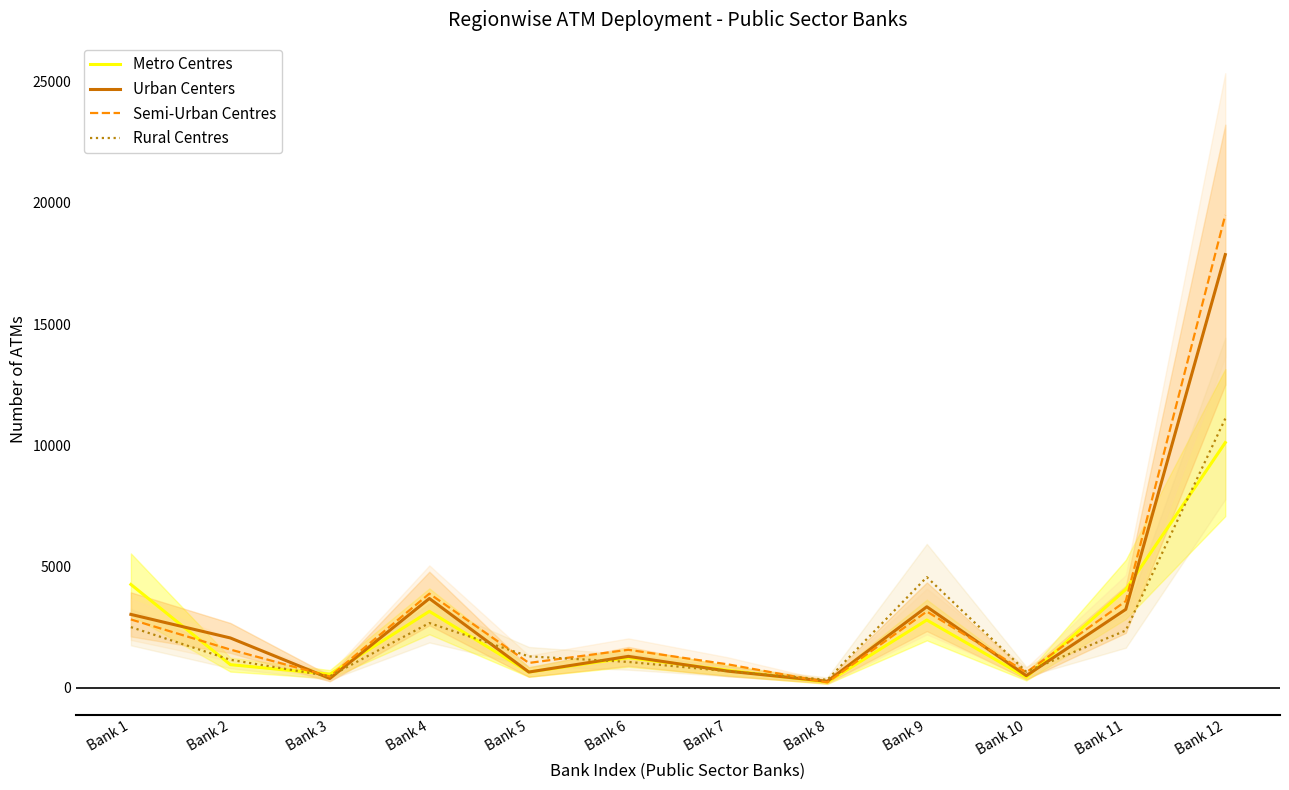

What are all the series names shown in the legend?

Metro Centres, Urban Centers, Semi-Urban Centres, Rural Centres